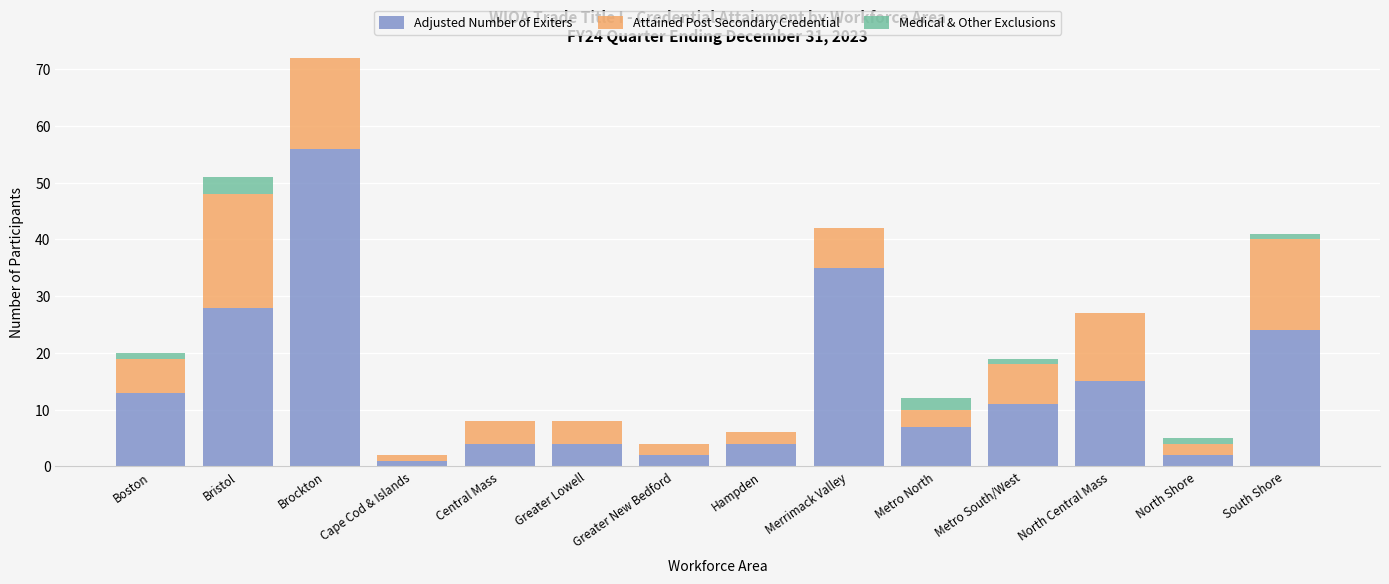

What is the difference between the second highest and minimum values in the Medical & Other Exclusions series?

3